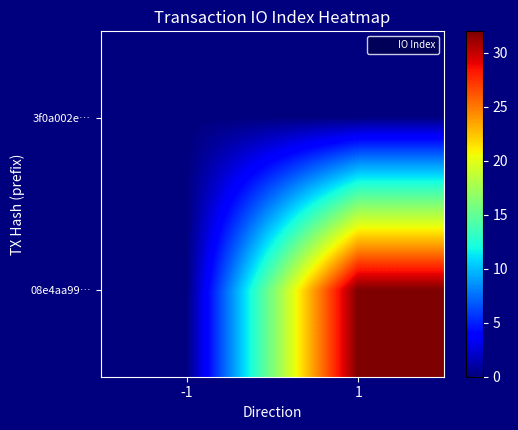

Reading right to left, list all the values displayed in this chart.

3f0a002e…: 1=0	-1=0
08e4aa99…: 1=32	-1=0